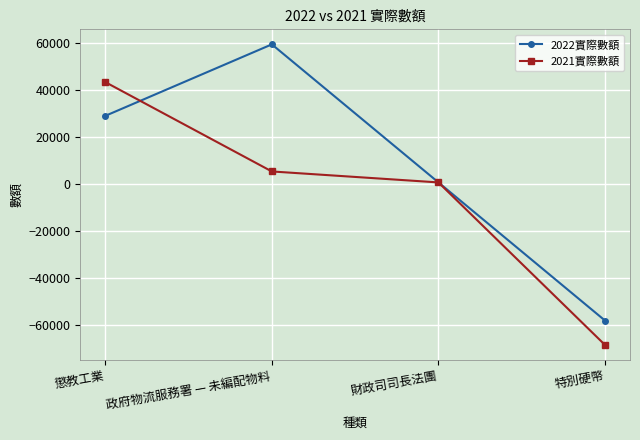

After their last crossing, which series has the higher values: 2021實際數額 or 2022實際數額?

2022實際數額